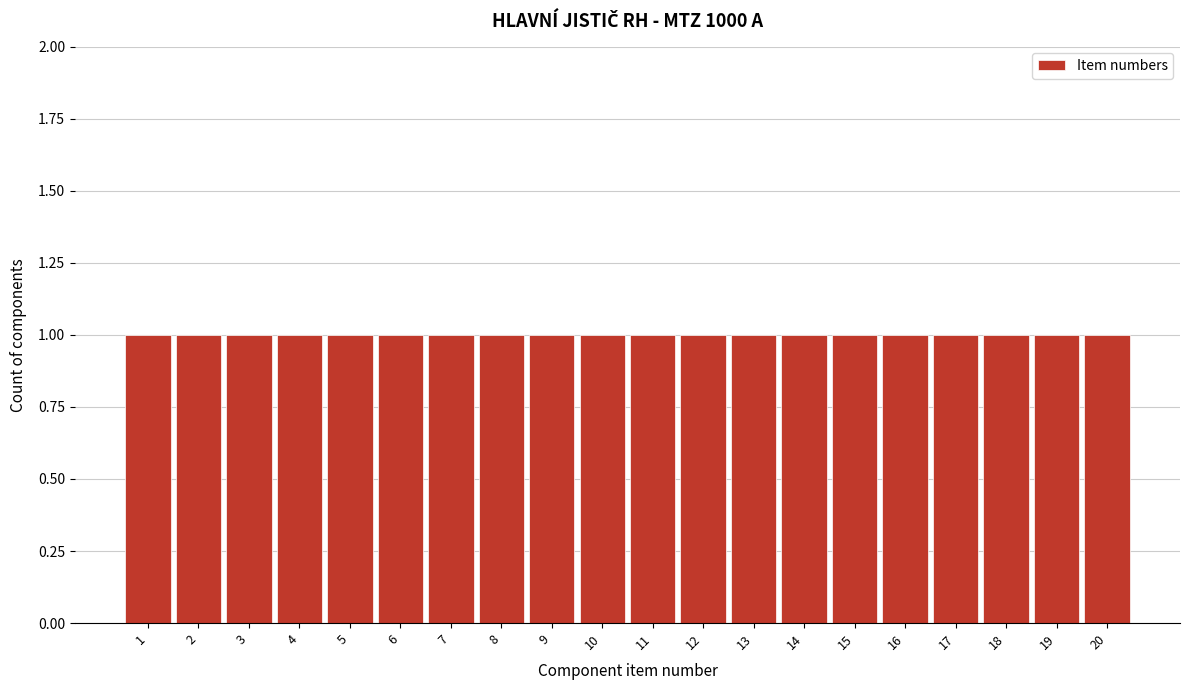

What is the height of the bar covering 6.5 to 7.5 on the x-axis? The values are not printed on the chart, so give them approximately, as read against the axis.

1